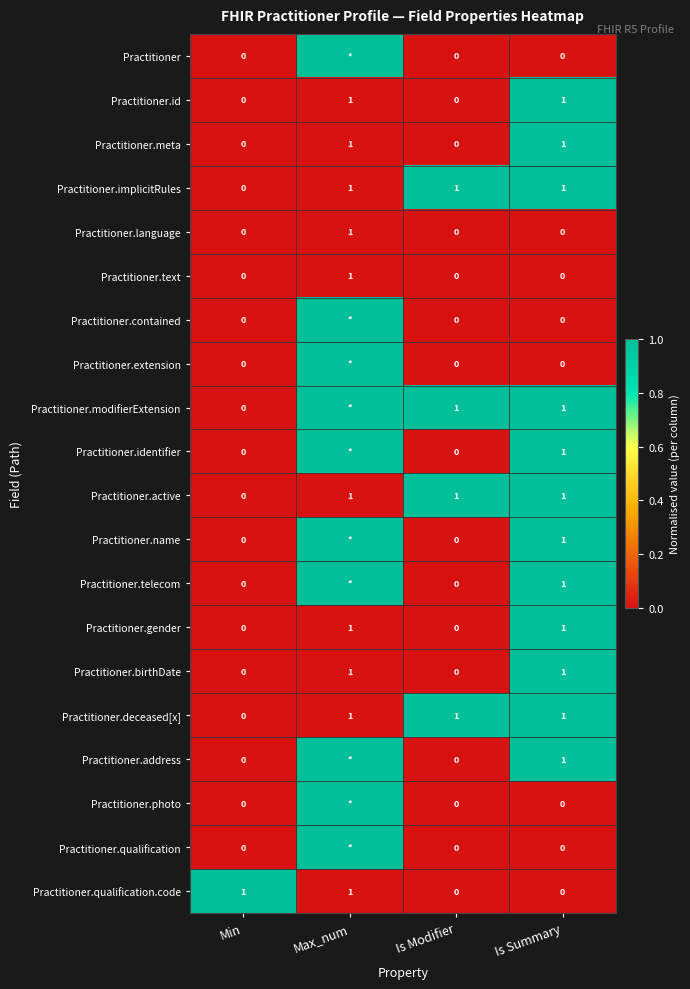

The Practitioner.active series shows -1 at Min. True or false?

False